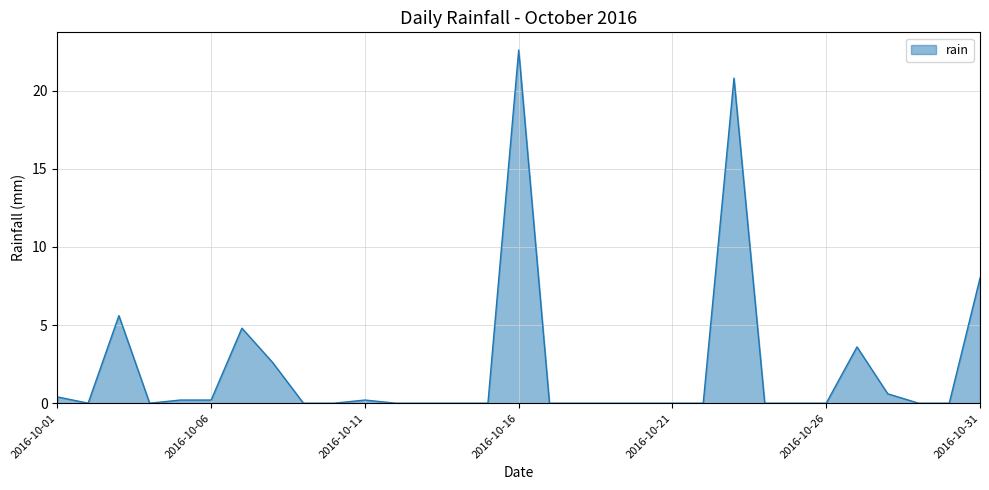

What is the difference between the maximum and minimum values?

22.6